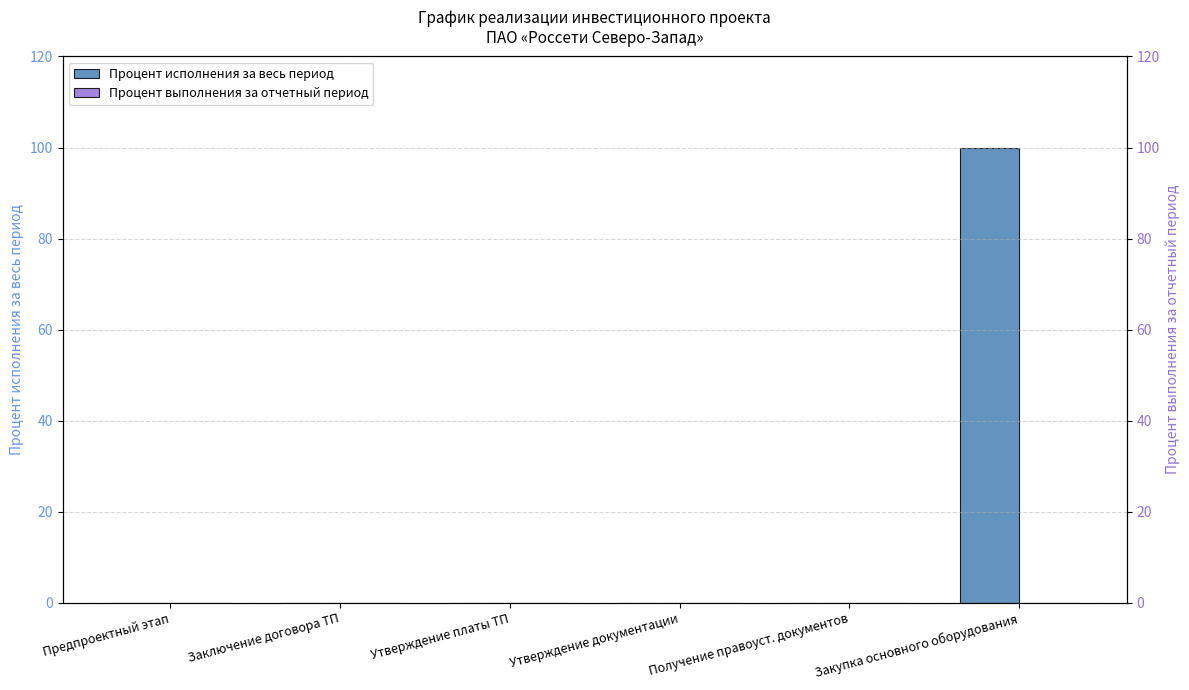

At which category is the sum across all series the highest?

Закупка основного оборудования